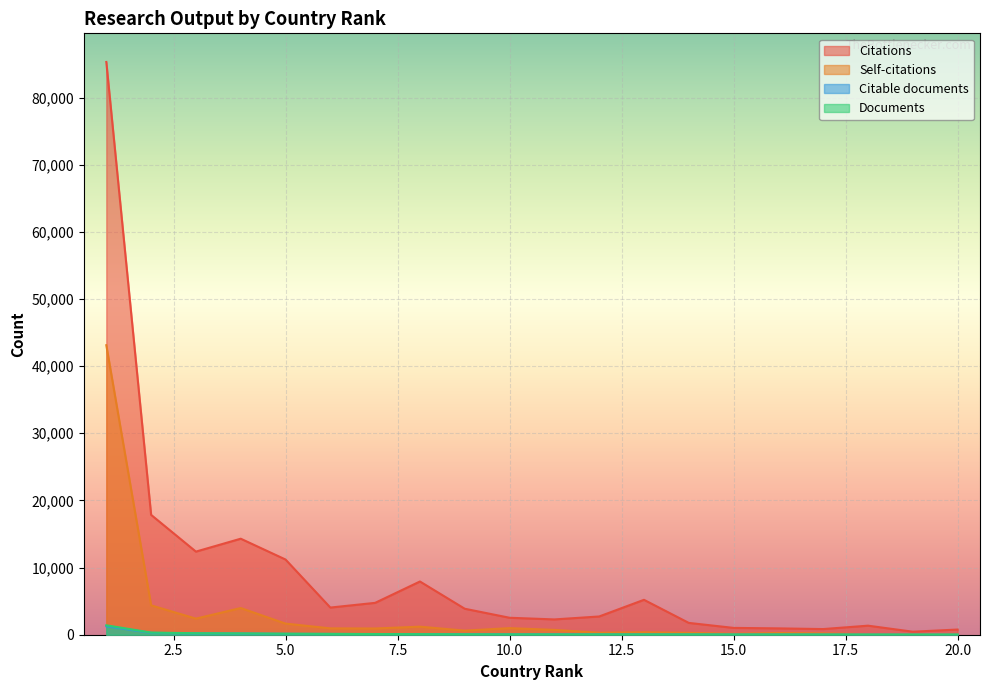

How many interior local valleys does the Citations series have?

5